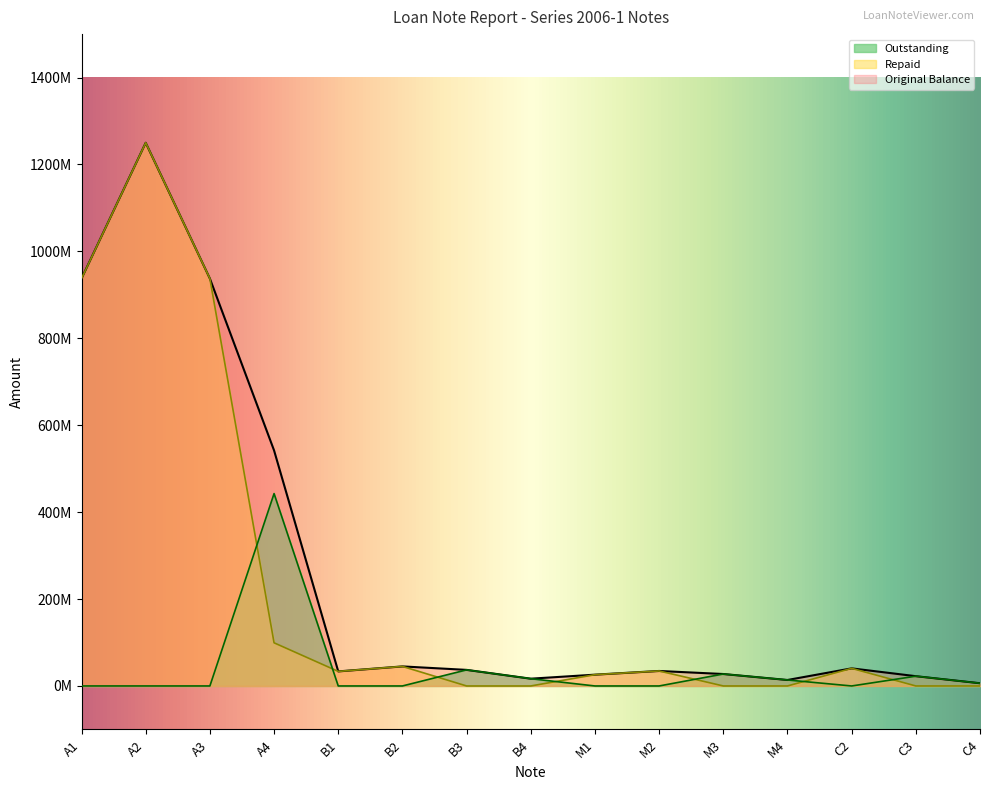

True or false: Outstanding has a value of 143451960.2 at A2.

False